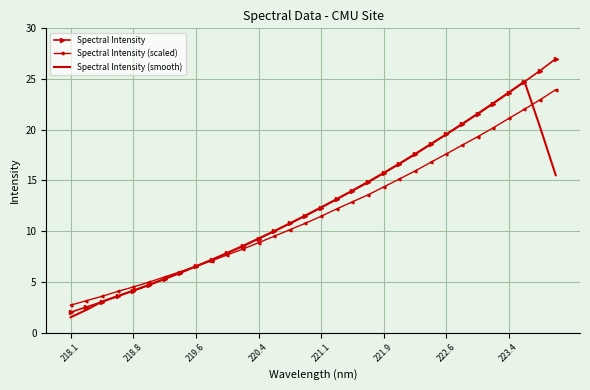

What is the minimum value shown in the chart?

1.5